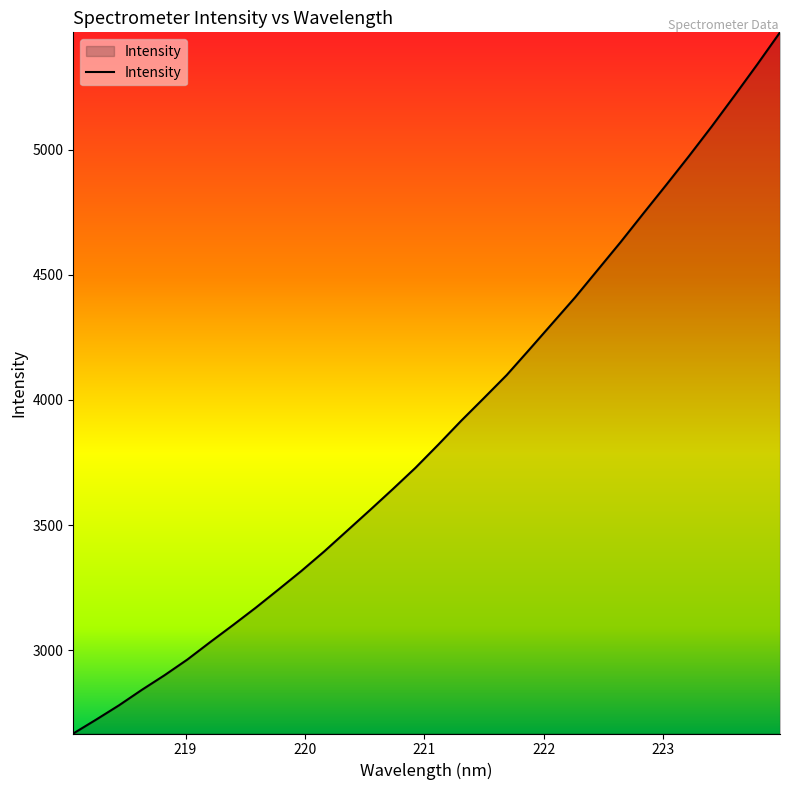

What is the maximum value shown in the chart?

5469.7